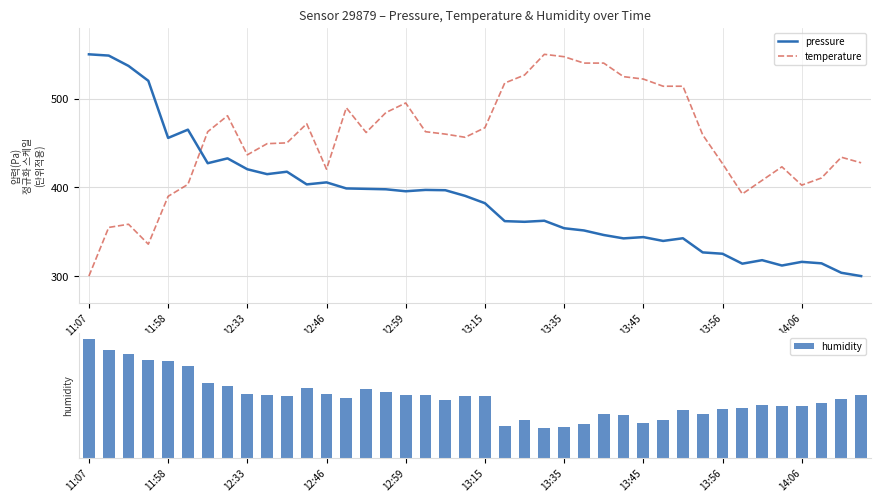

What position from the right is 33?

7